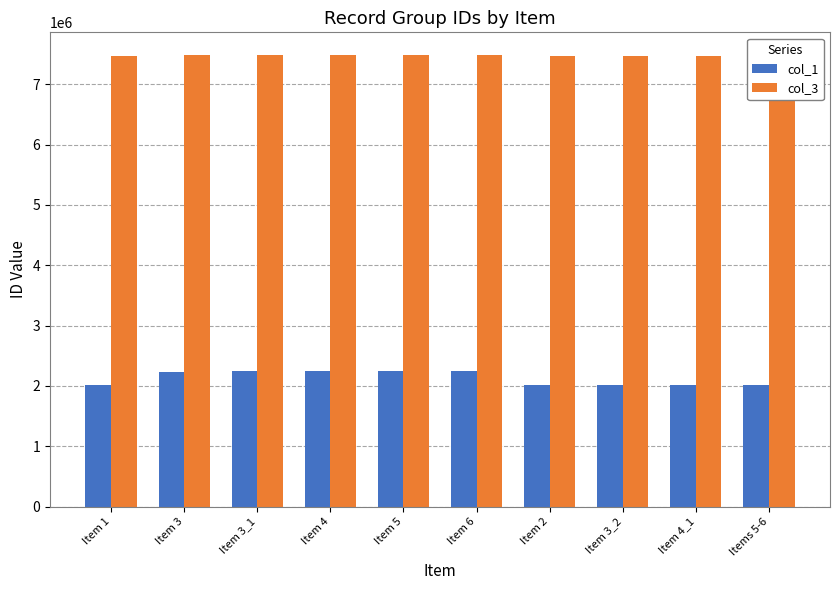

Reading right to left, extract all data points from this chart.

col_1: Items 5-6=2008496	Item 4_1=2008496	Item 3_2=2008496	Item 2=2008496	Item 6=2255814	Item 5=2255814	Item 4=2255814	Item 3_1=2255814	Item 3=2235624	Item 1=2008496
col_3: Items 5-6=7471307	Item 4_1=7471307	Item 3_2=7471307	Item 2=7471307	Item 6=7485209	Item 5=7485209	Item 4=7485209	Item 3_1=7485209	Item 3=7485160	Item 1=7471307